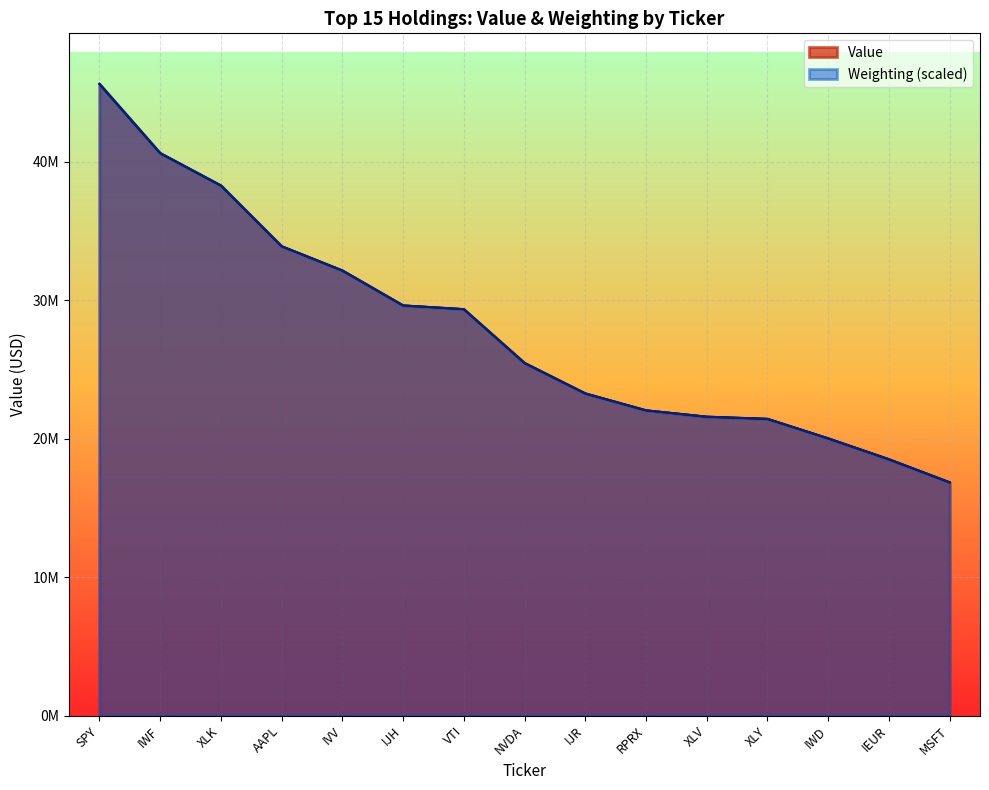

At which label does Value reach its minimum?

MSFT